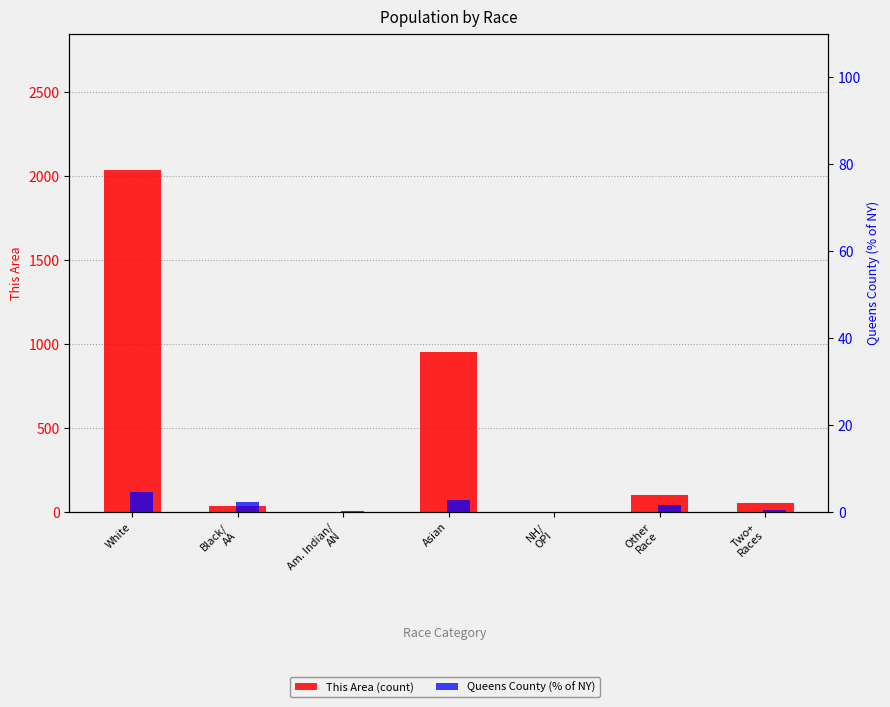

Is it true that This Area (count) equals 454.5 at White?

False